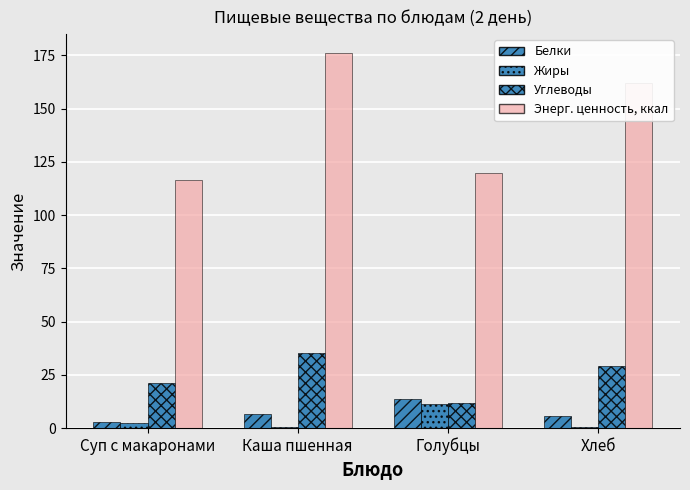

What is the label of the 2nd bar from the left?

Каша пшенная